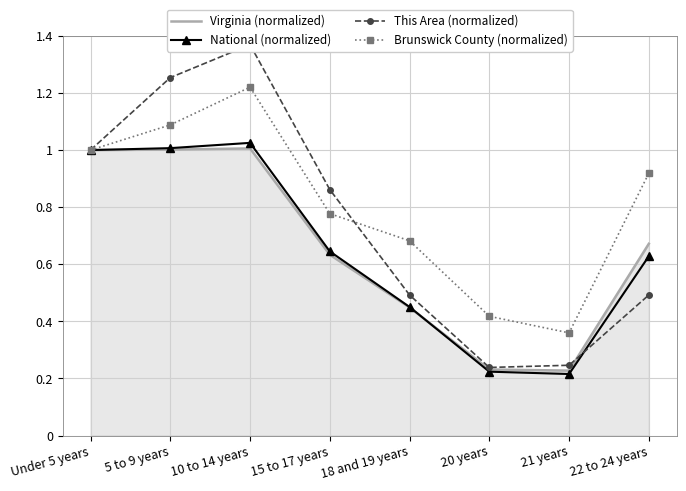

Where is the first local maximum for This Area (normalized)?

10 to 14 years